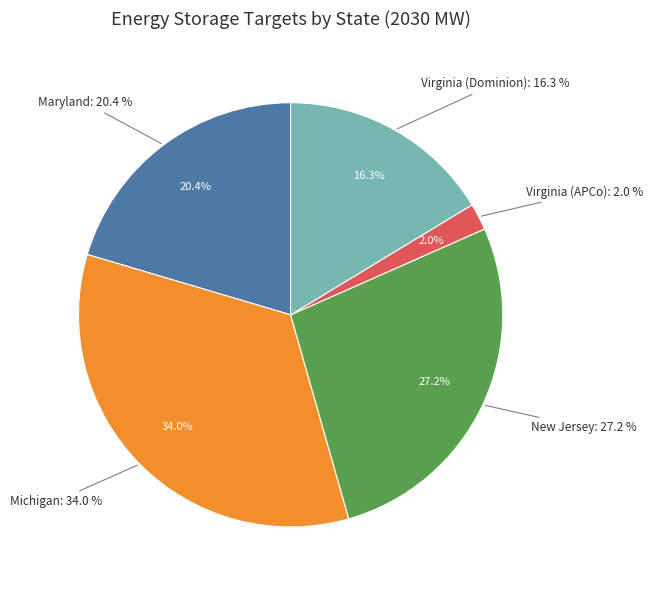

What percentage is the Maryland slice, to the nearest percent?

20%